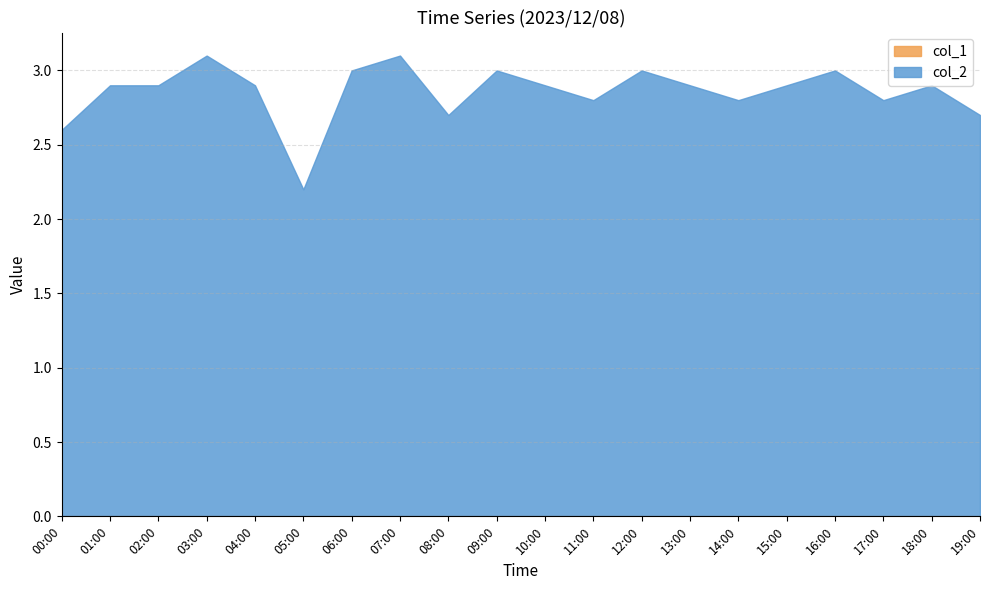

Rank the series by their maximum value, from lowest to highest.

col_1, col_2